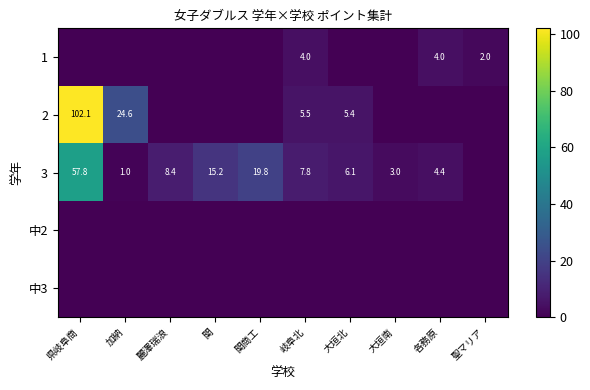

The 3 series shows 3.0 at 大垣南. True or false?

True